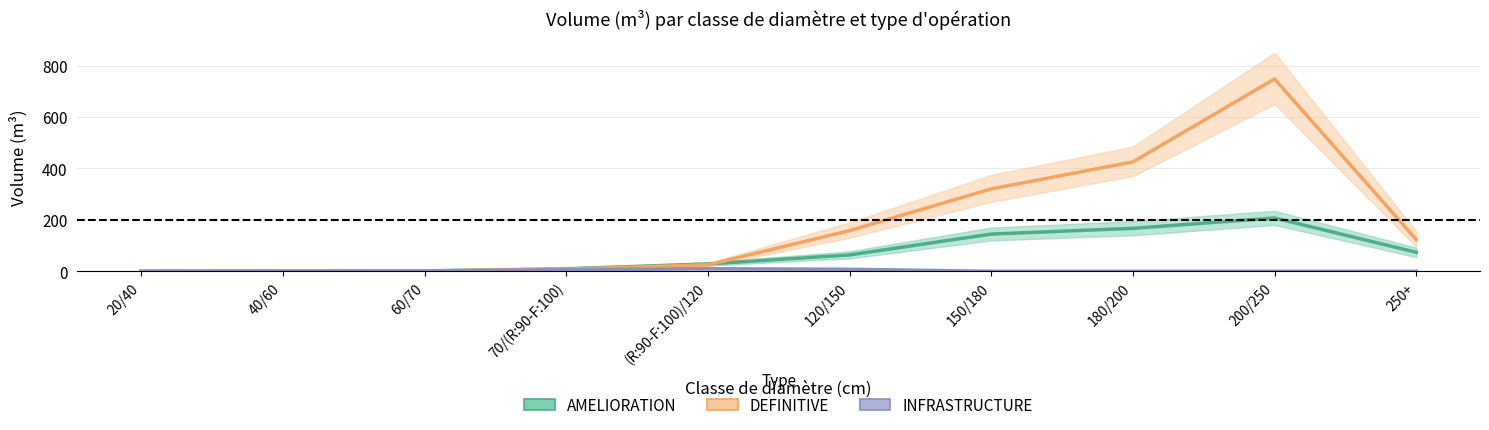

How many distinct data groups are displayed?

3